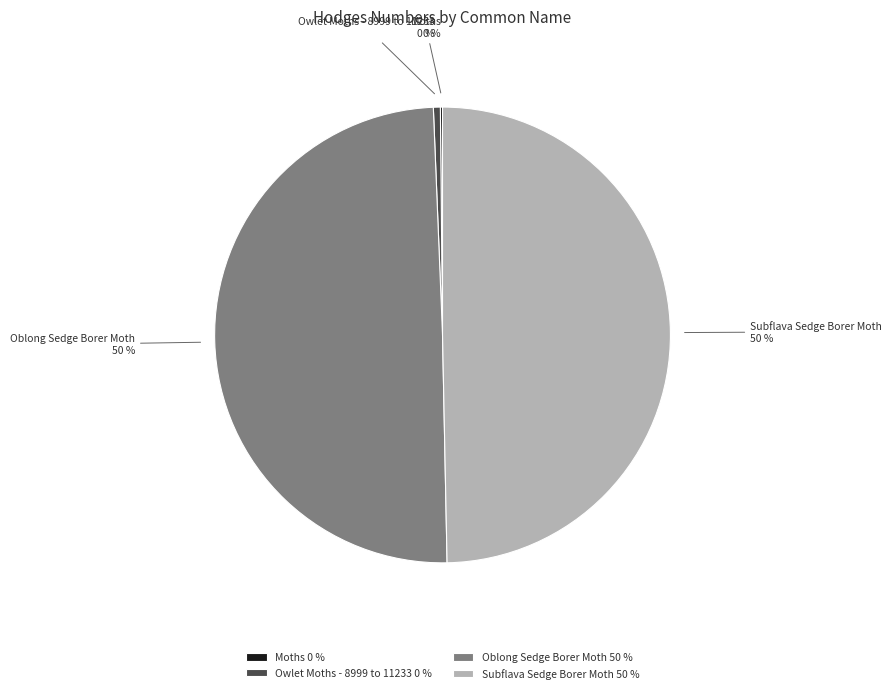

Combined, do Subflava Sedge Borer Moth and Oblong Sedge Borer Moth account for over 50%?

Yes